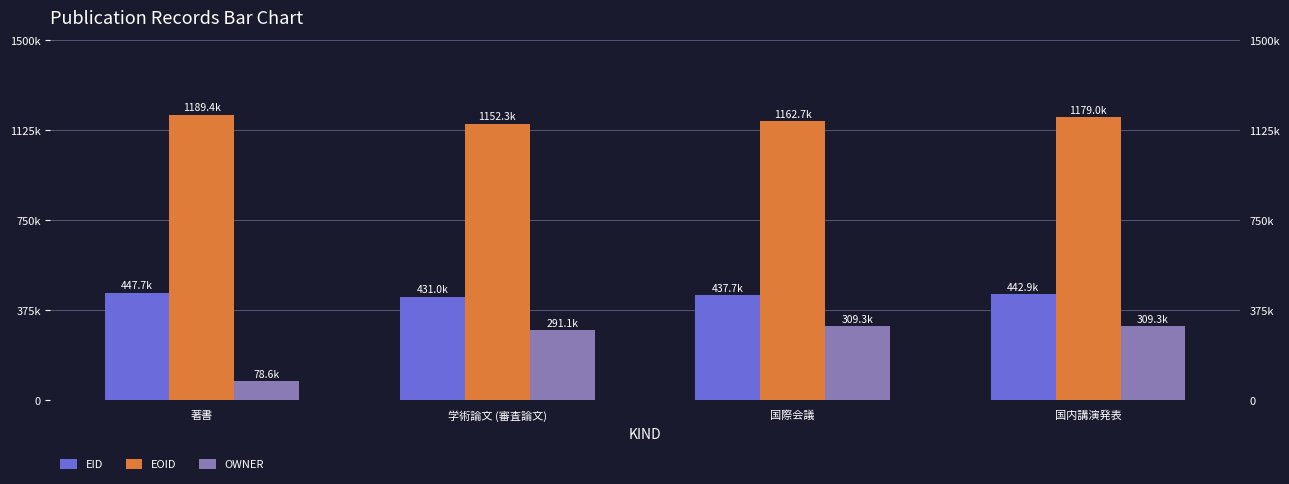

How many bars are there in each group?

3